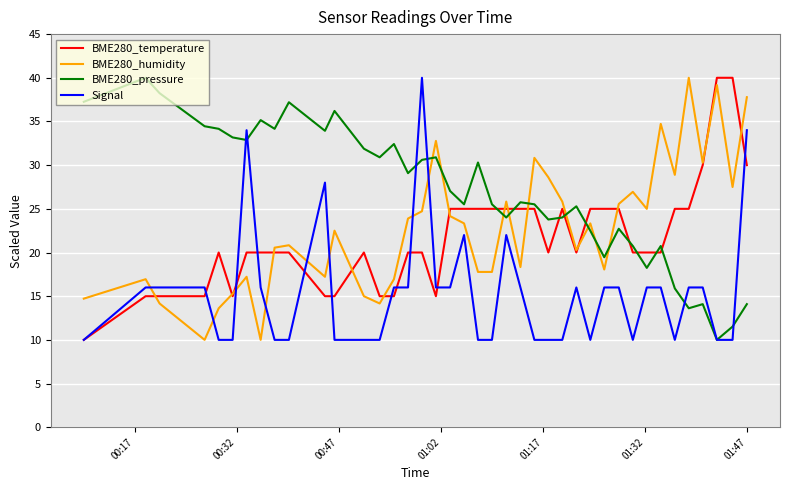

What is the lowest value of the BME280_pressure series?

10.0